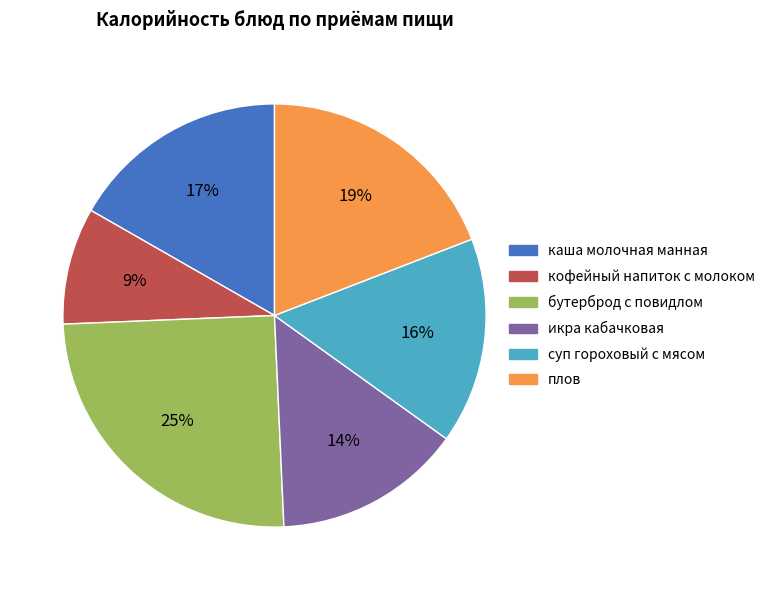

True or false: икра кабачковая accounts for 14% of the total.

True